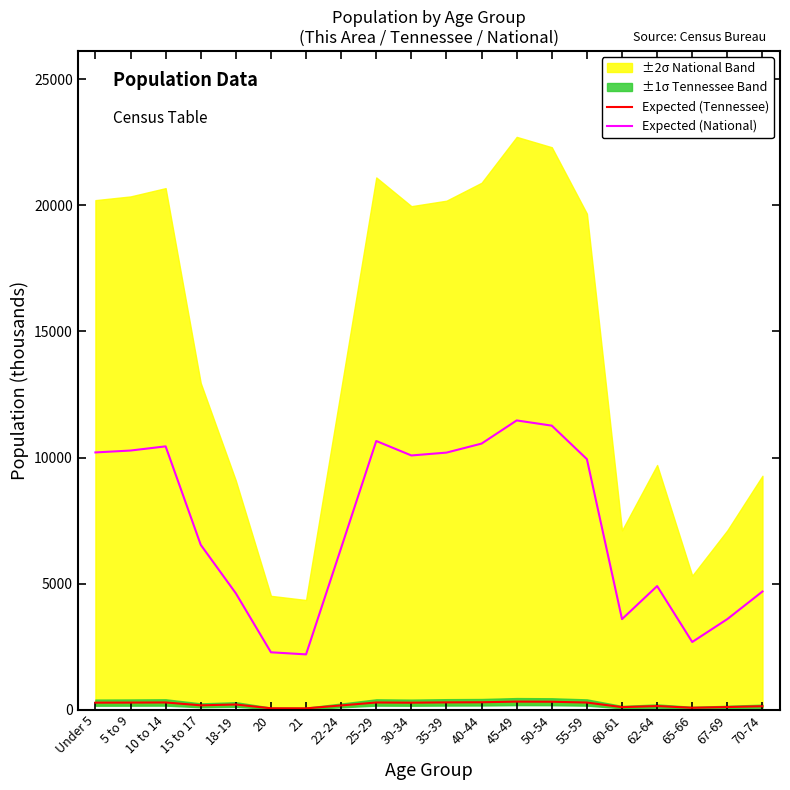

Which category has the lowest value in the Expected (National) series?

21